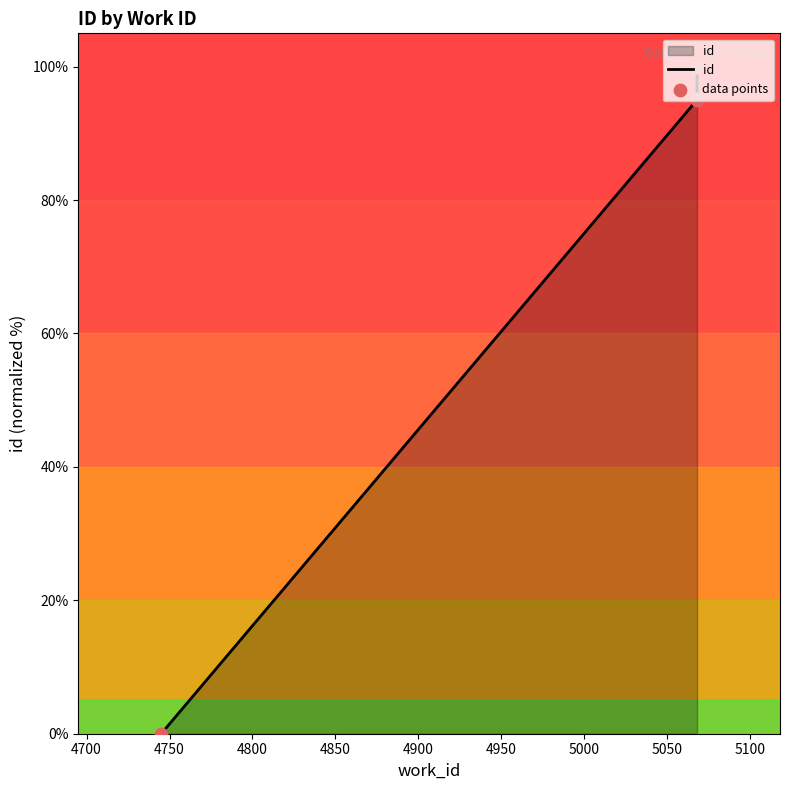

Is the value of id at 4800 greater than the value of data points at 4650?

Yes